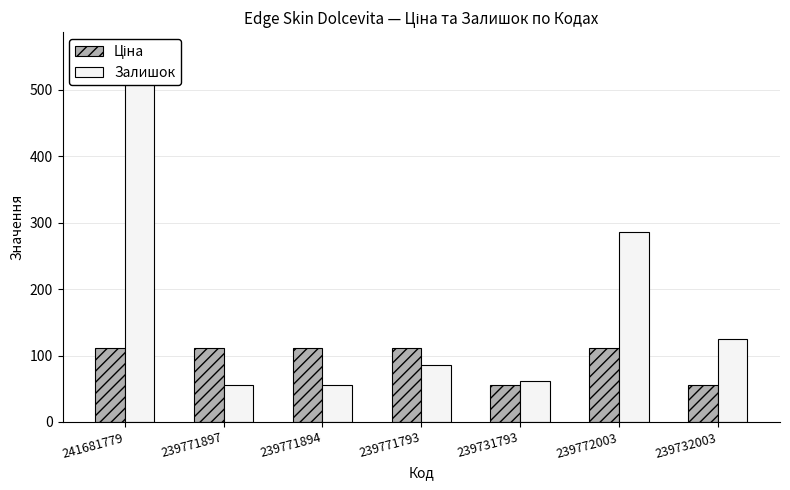

What is the difference between the Залишок values at 239771894 and 239772003?

230.0